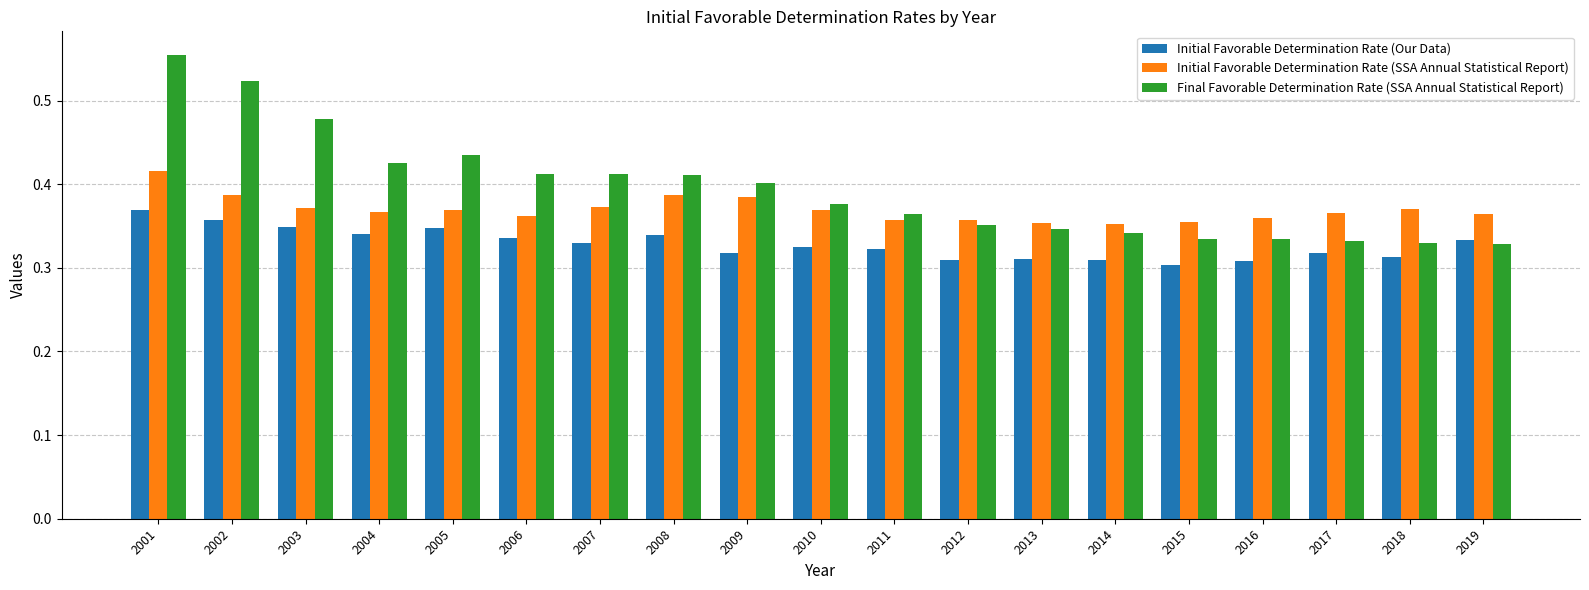

Count the number of data series in this chart.

3